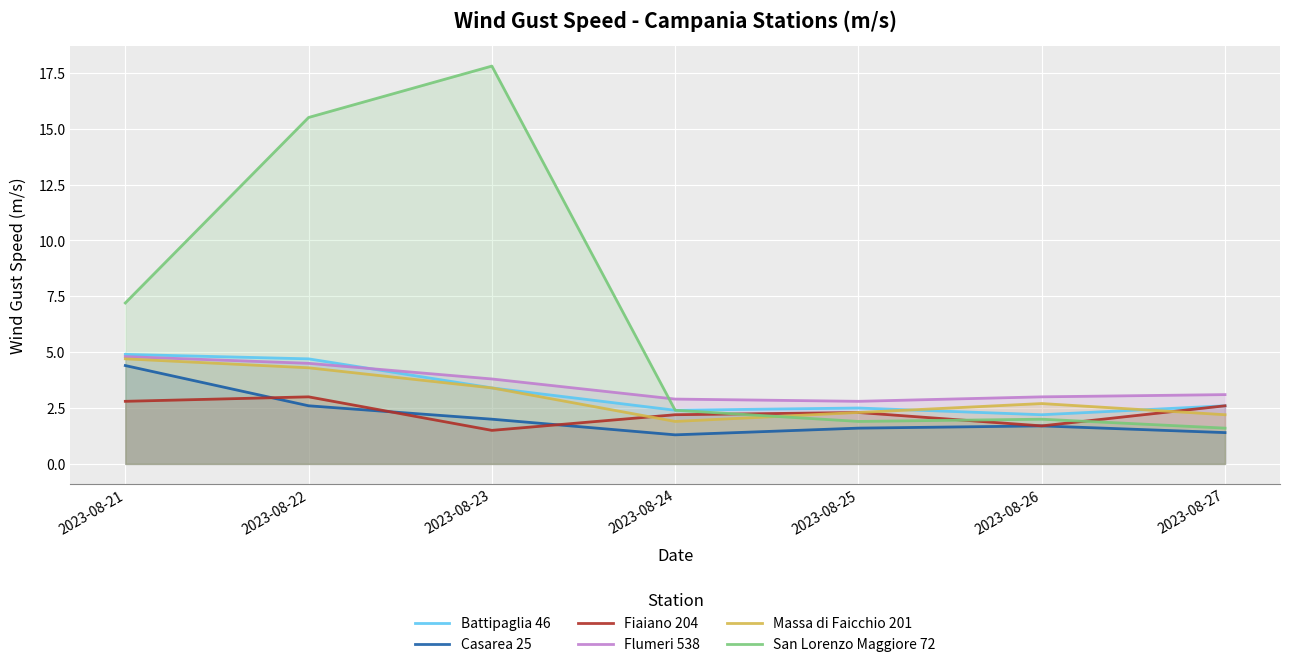

At which category does Fiaiano 204 reach its first local peak?

2023-08-22